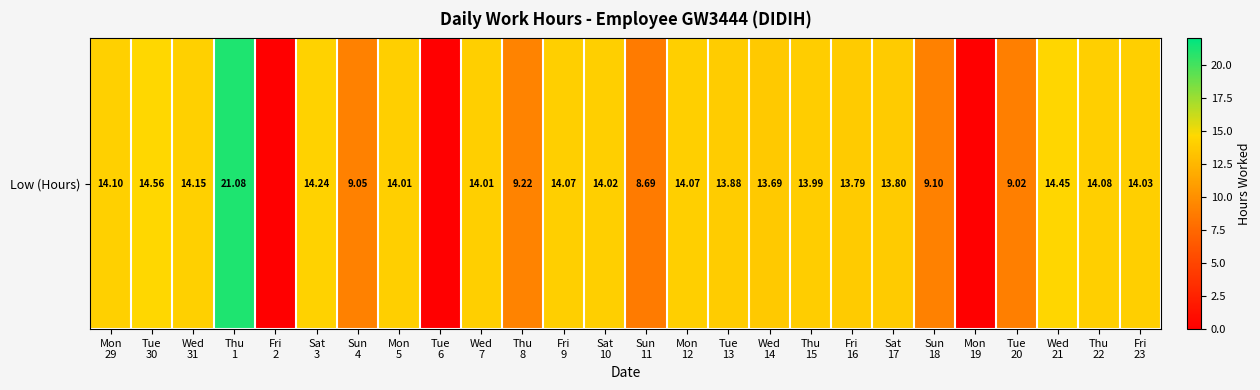

The value at Tue
13 is 13.9. True or false?

True